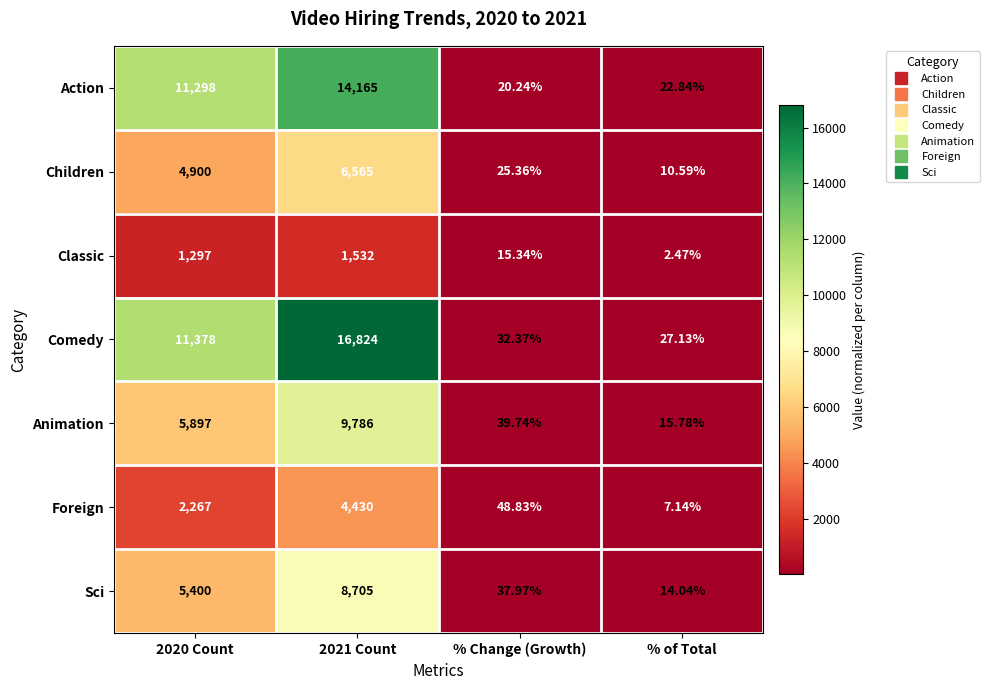

Which series has the largest total across all categories?

Comedy